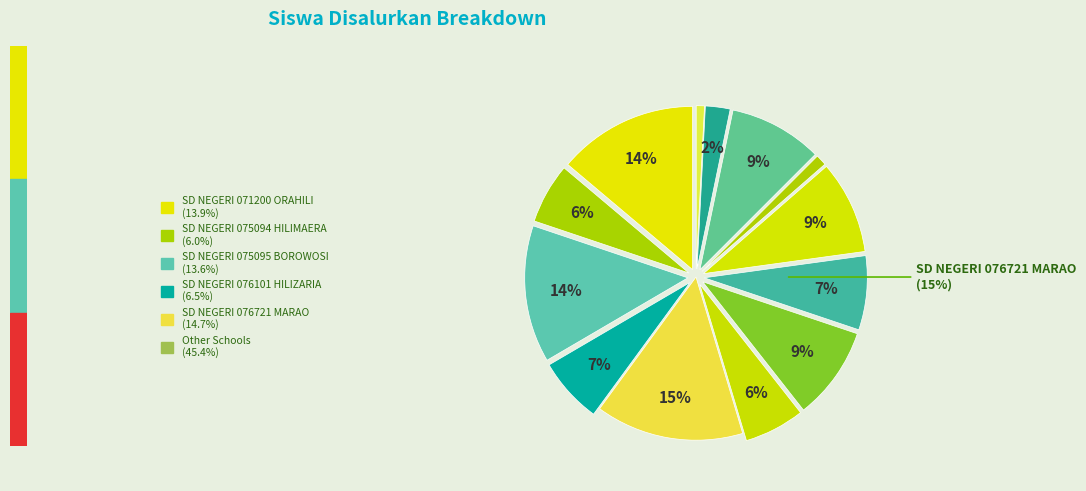

What portion of the pie excludes SD NEGERI 076721 MARAO?

85.3%